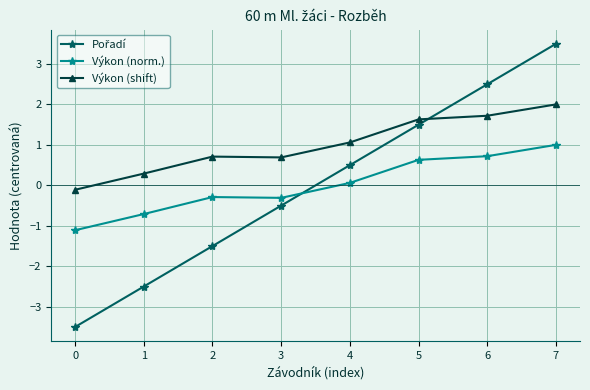

True or false: Výkon (norm.) and Výkon (shift) intersect in this chart.

False